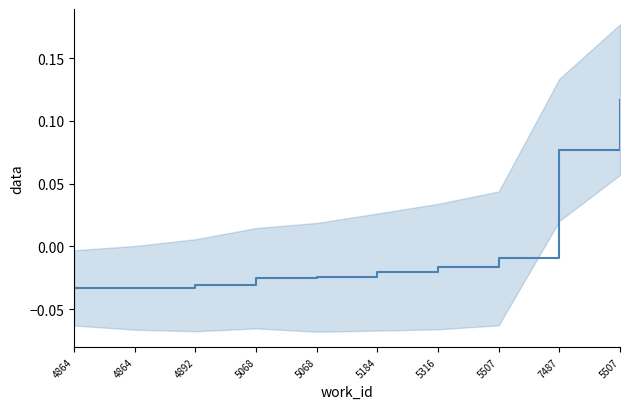

At which label is the value closest to 0?

5507